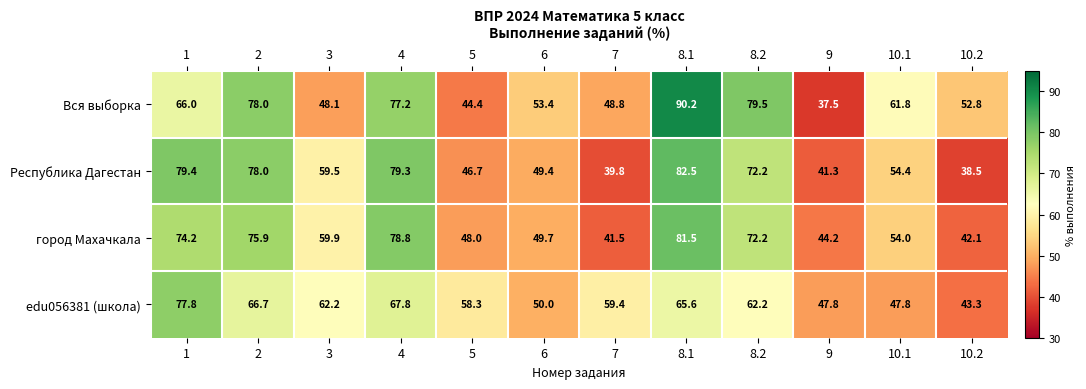

Is it true that Вся выборка equals 75.5 at 10.2?

False